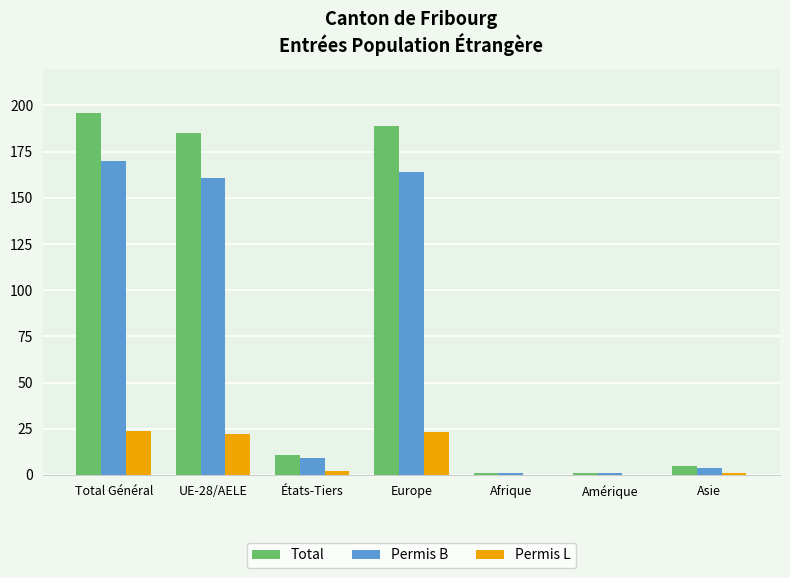

True or false: Permis L has a value of 22 at UE-28/AELE.

True